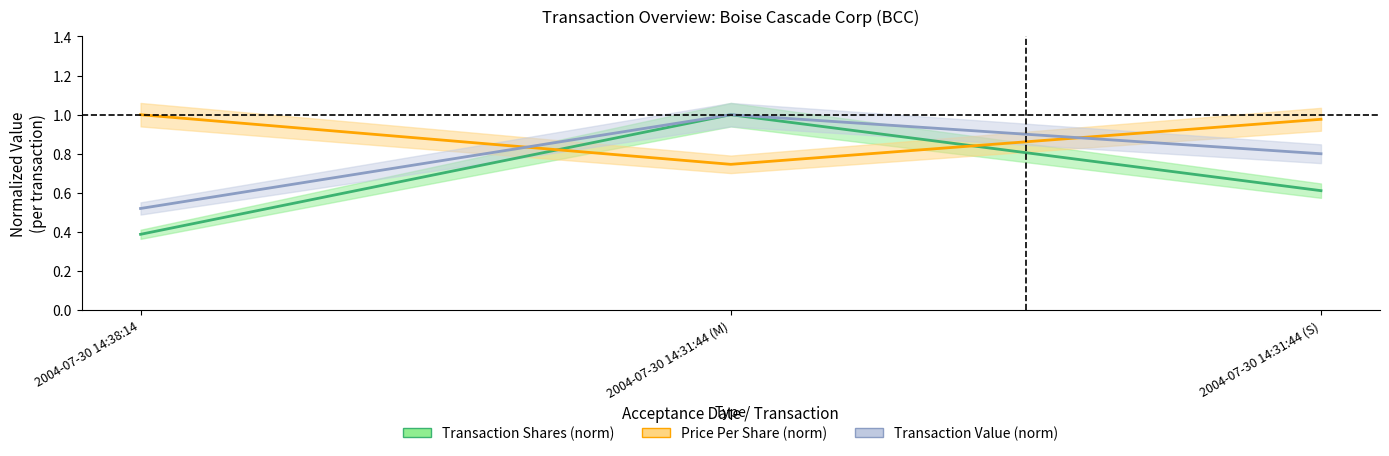

Count the number of data series in this chart.

3